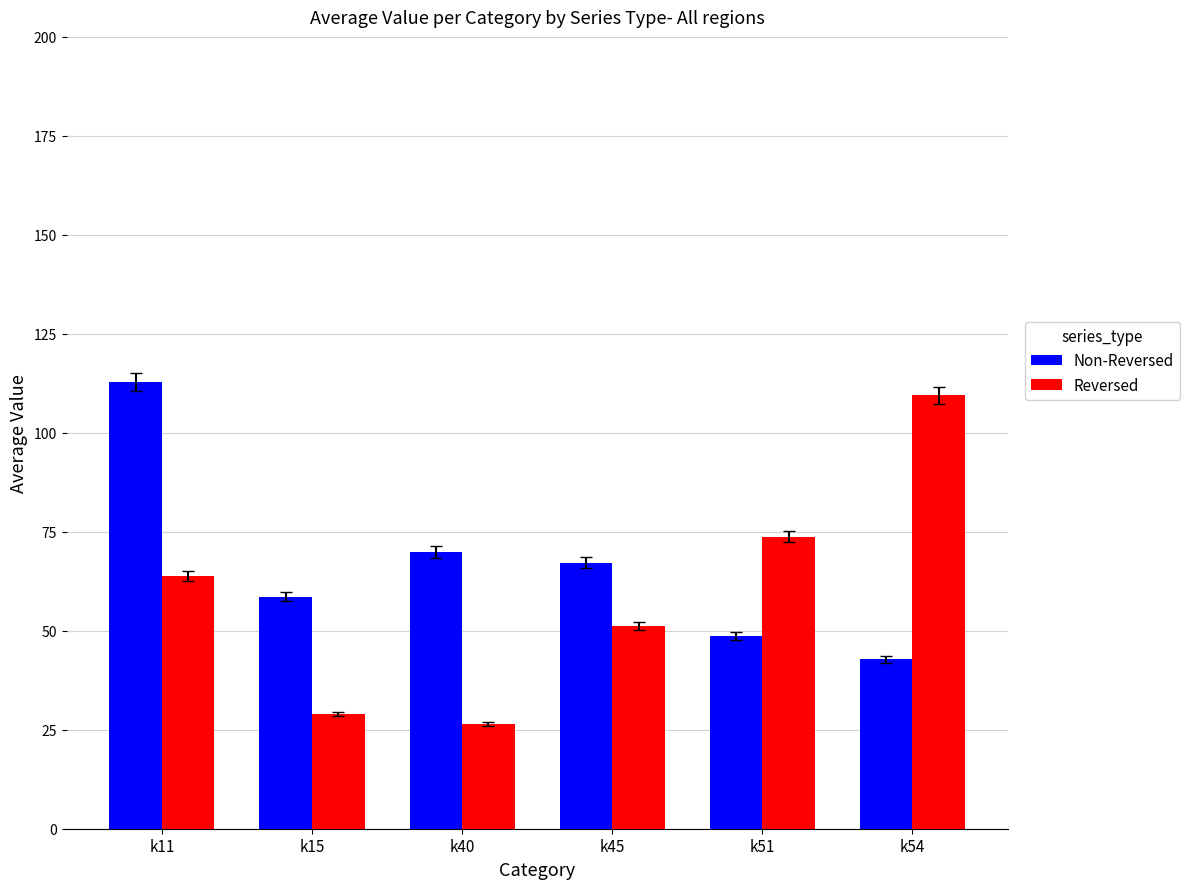

Reading right to left, extract all data points from this chart.

Non-Reversed: k54=42.8	k51=48.7	k45=67.2	k40=69.9	k15=58.6	k11=112.9
Reversed: k54=109.5	k51=73.8	k45=51.2	k40=26.4	k15=29.0	k11=63.9